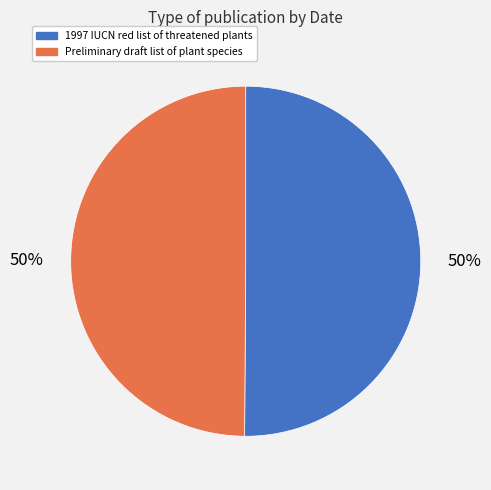

Is it true that Preliminary draft list of plant species is 50% of the pie?

True